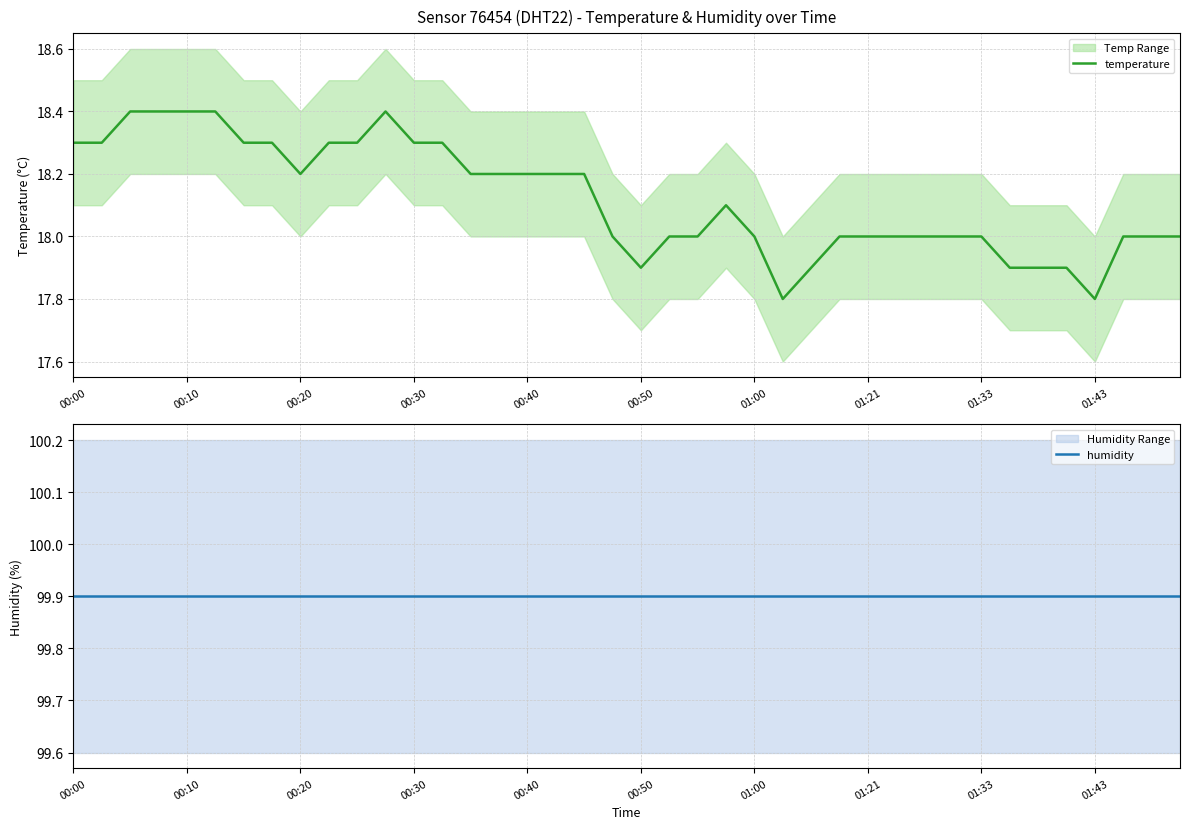

The temperature series shows 32.8 at 00:10. True or false?

False